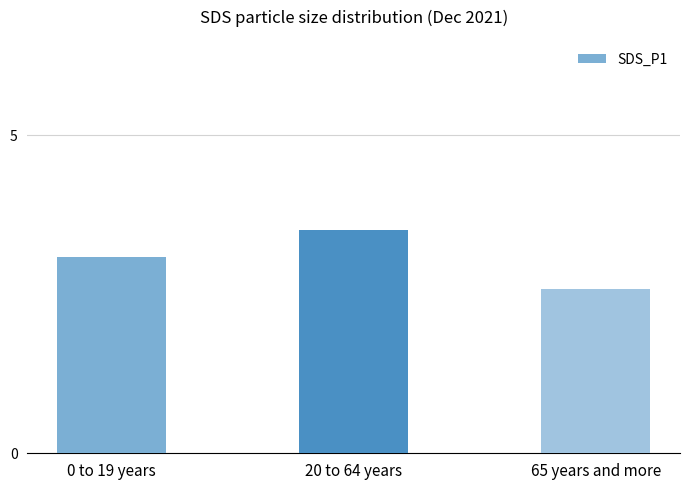

At which label is the value closest to 3?

0 to 19 years